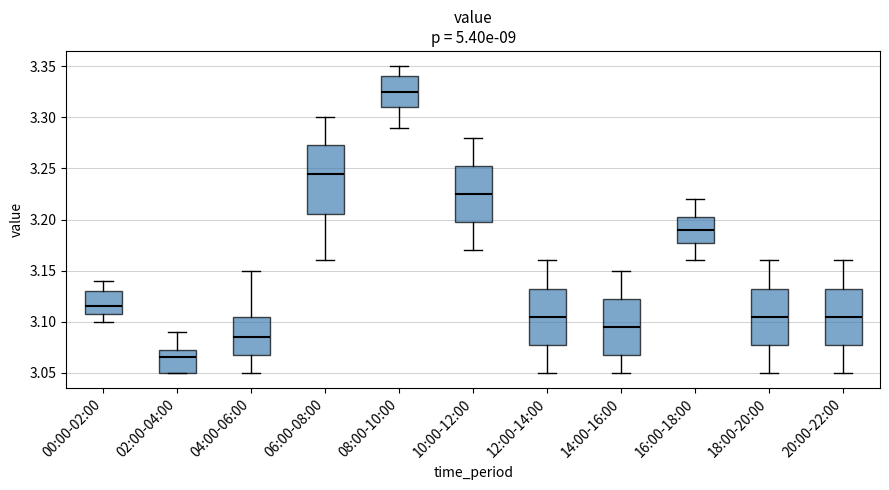

Comparing the boxes themselves (not the whiskers), which one is the tallest?

06:00-08:00